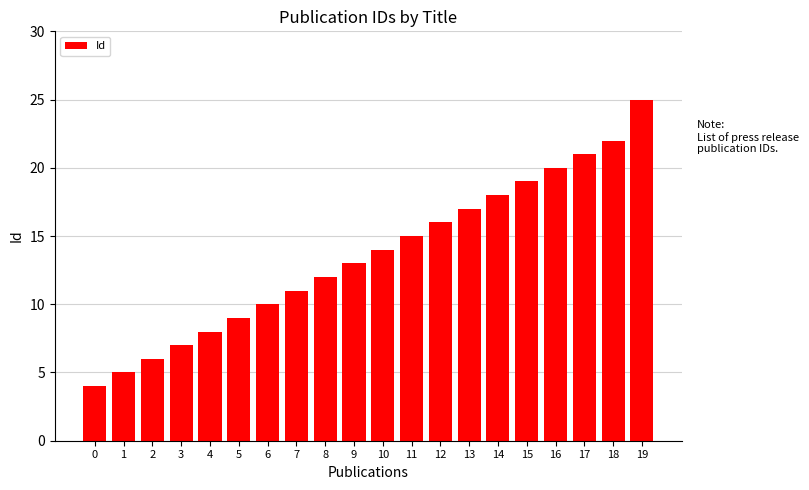

What is the difference between the maximum and minimum values?

21